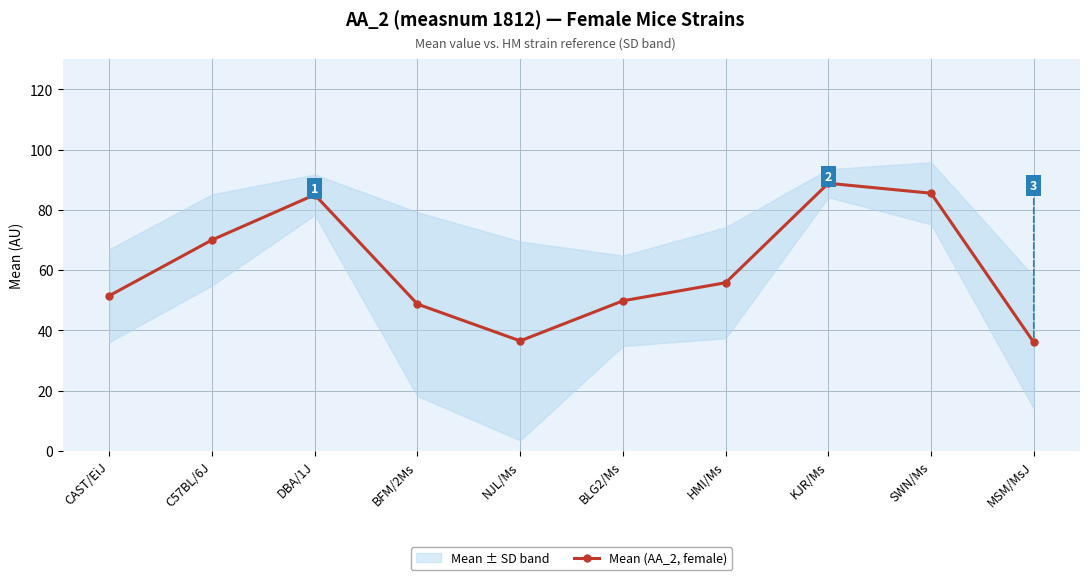

Is it true that the value at HMI/Ms is 35.7?

False